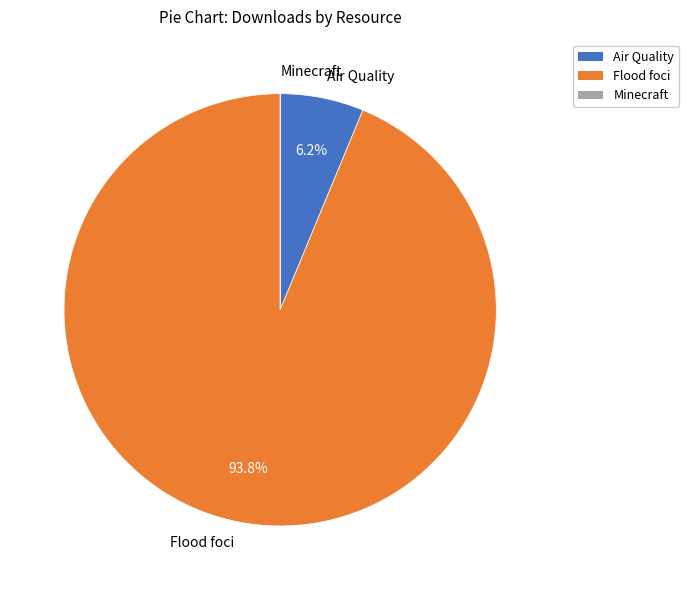

What is the largest slice in the pie chart?

Flood foci